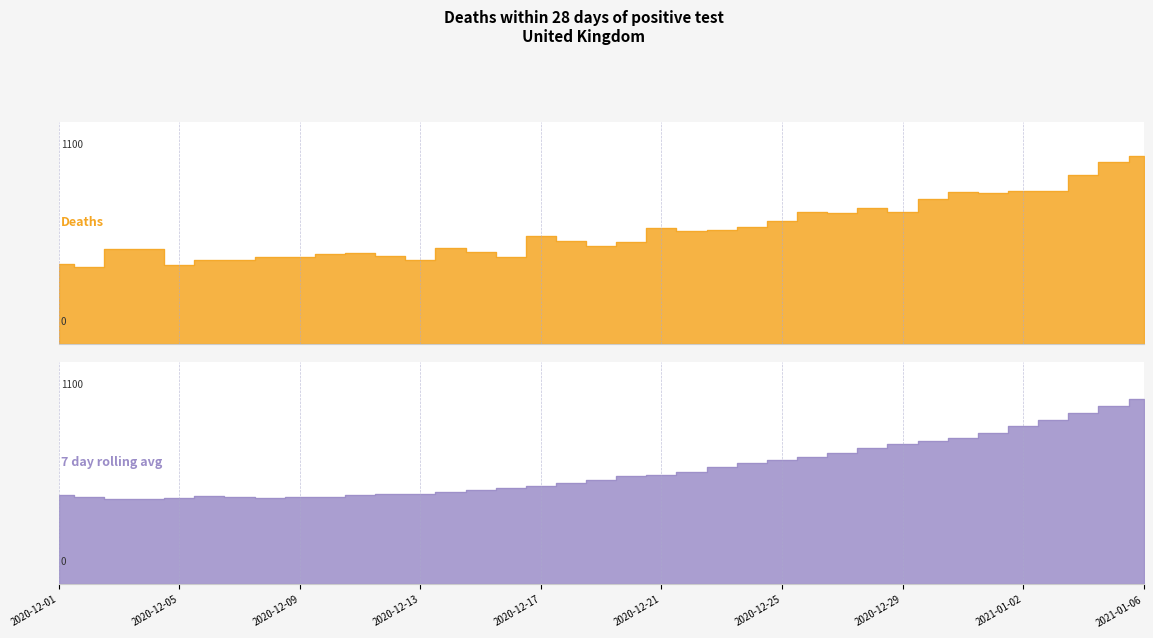

Is the value of 7 day rolling average at 2020-12-19 greater than the value of Deaths at 2021-01-03?

No